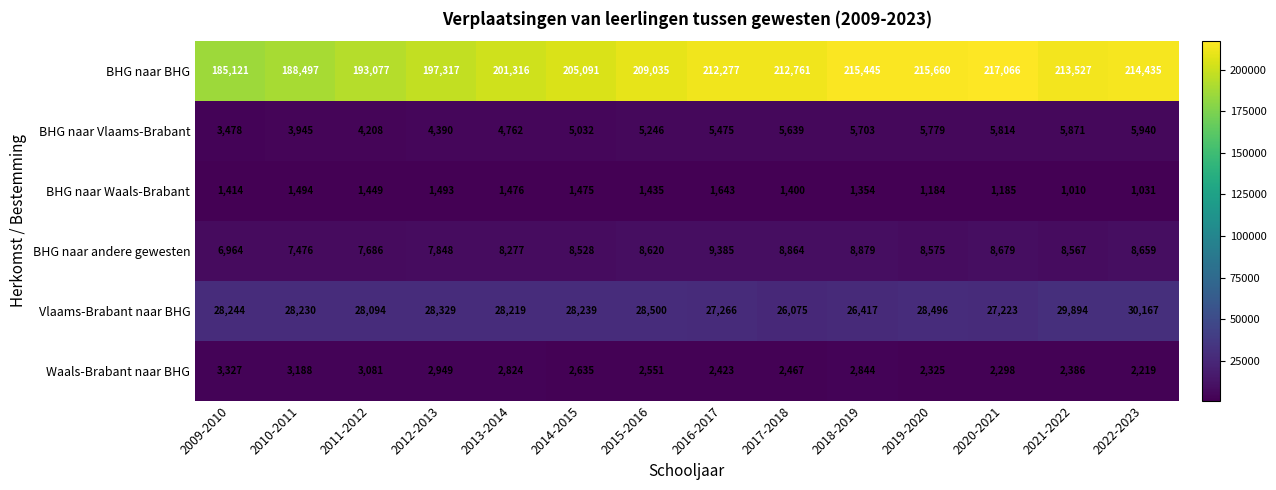

Rank the series at 2012-2013 from highest to lowest value.

BHG naar BHG, Vlaams-Brabant naar BHG, BHG naar andere gewesten, BHG naar Vlaams-Brabant, Waals-Brabant naar BHG, BHG naar Waals-Brabant